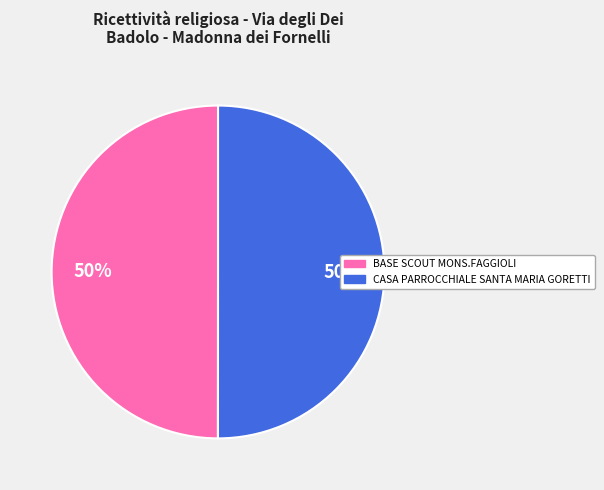

What is the ratio of the value at BASE SCOUT MONS.FAGGIOLI to the value at CASA PARROCCHIALE SANTA MARIA GORETTI?

1.0